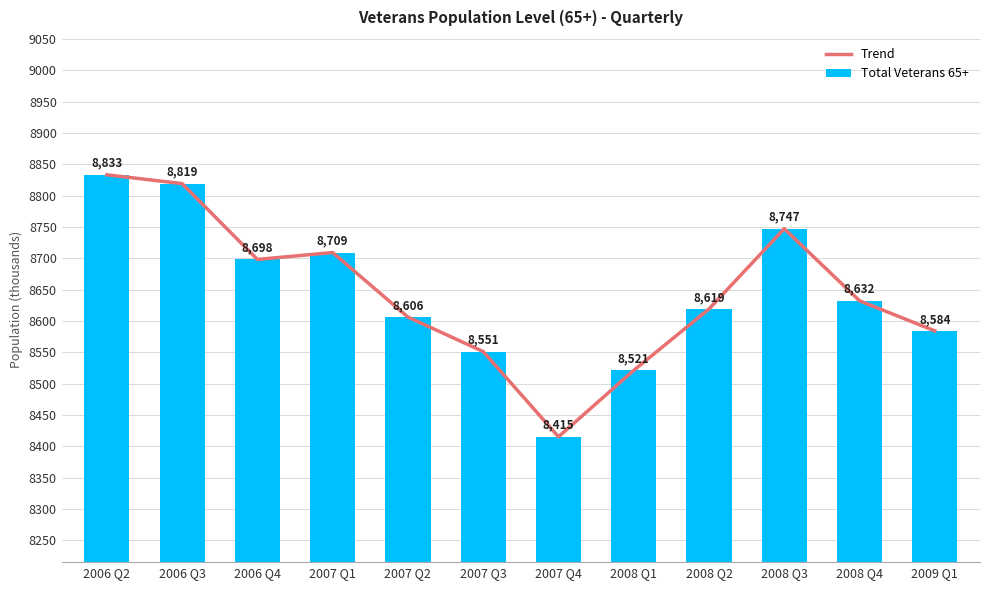

What value does the Total Veterans 65+ series have at 2008 Q3, to the nearest 50?

8750